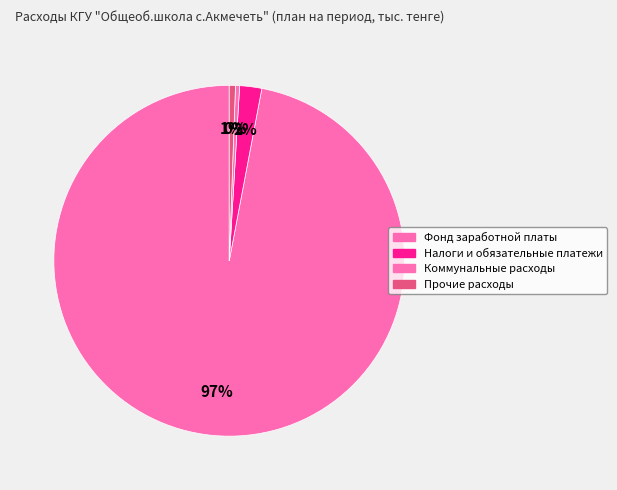

To the nearest percent, what is the average slice percentage?

25%